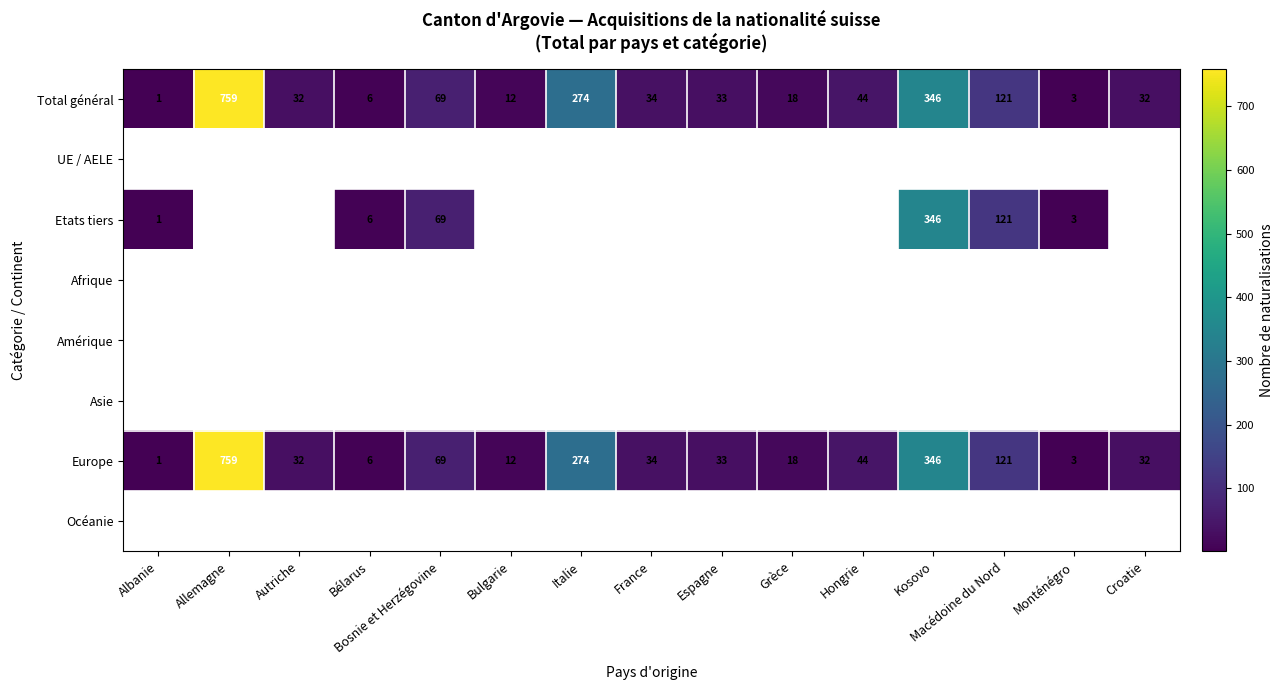

At which label is Total général closest to 380?

Kosovo